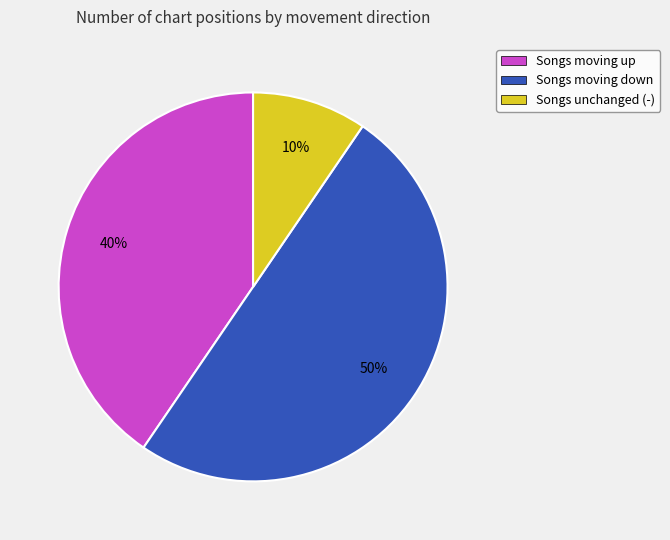

Is it true that Songs moving down is 44% of the pie?

False